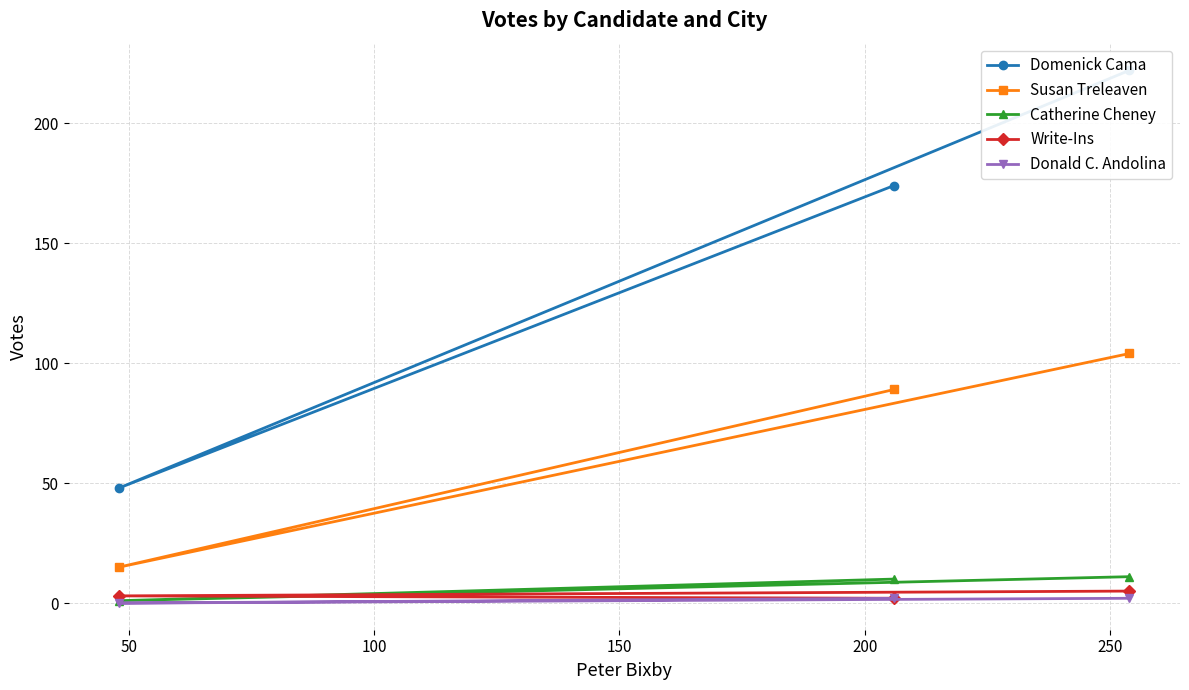

Which has a higher value, 100 or 50?

100